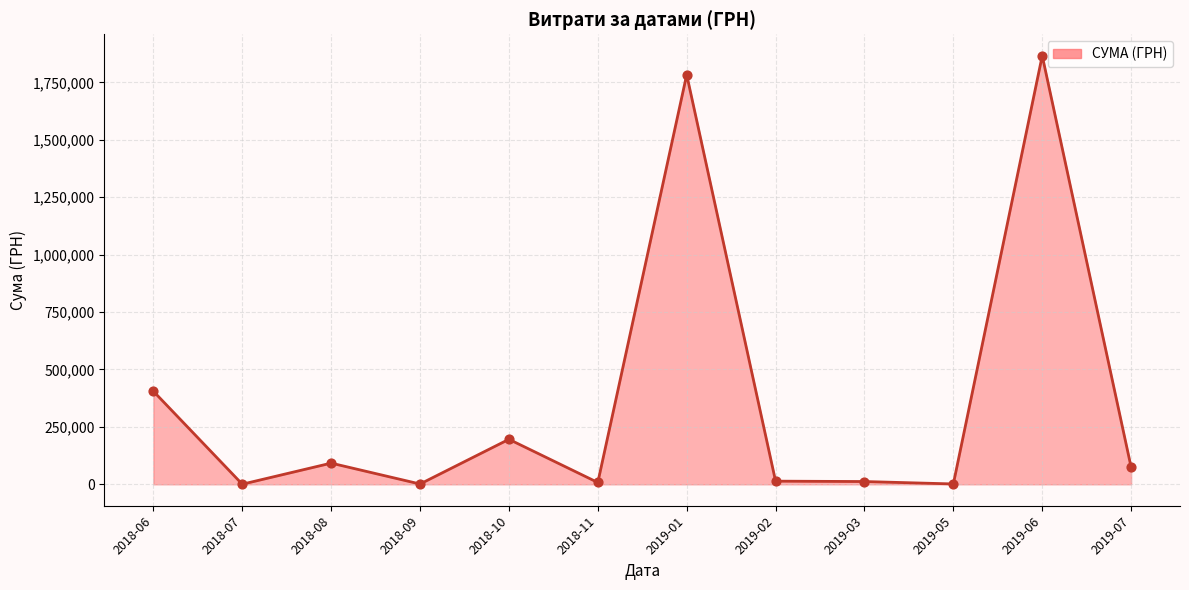

Which label corresponds to the largest value in the chart?

2019-06